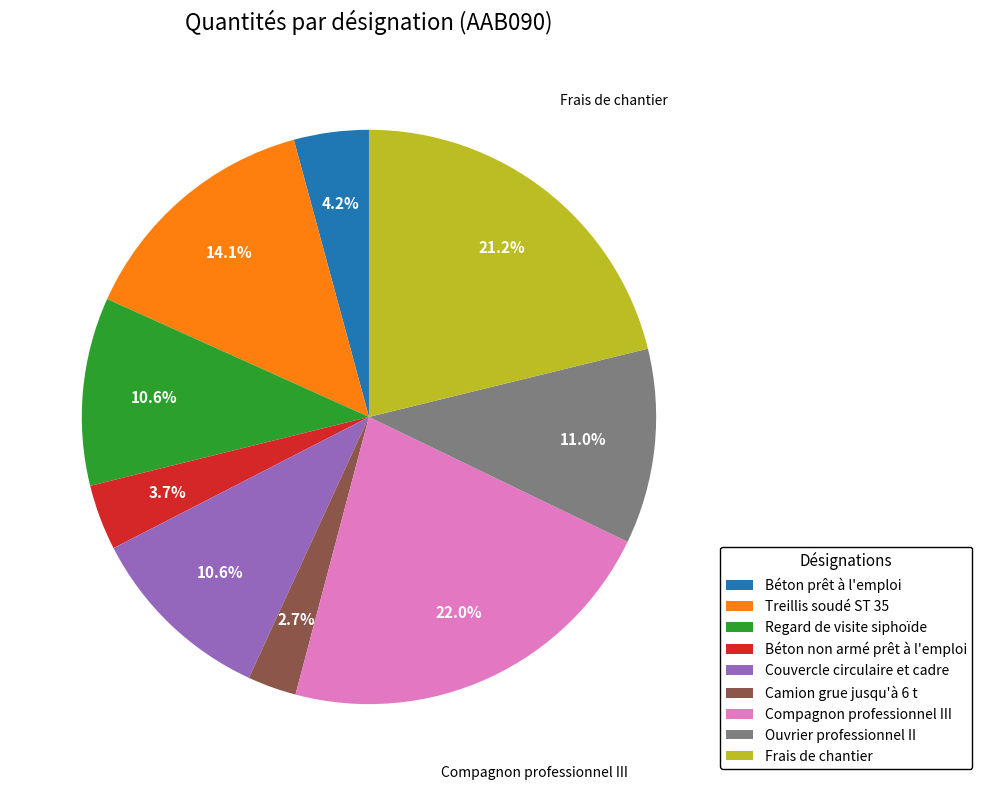

Is it true that Frais de chantier is 34% of the pie?

False